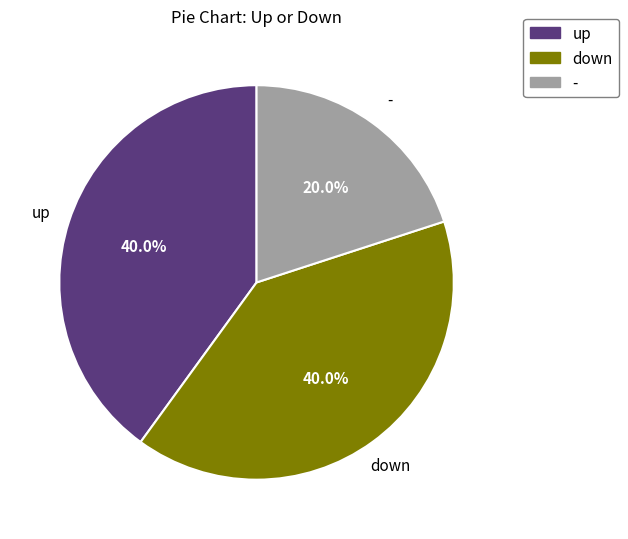

To the nearest percent, what portion does - represent?

20%